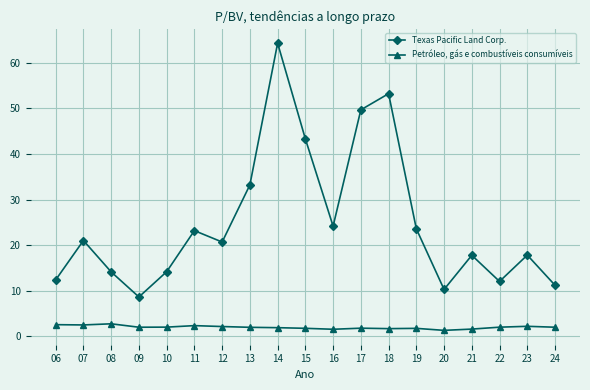

The Texas Pacific Land Corp. series shows 9.3 at 10. True or false?

False